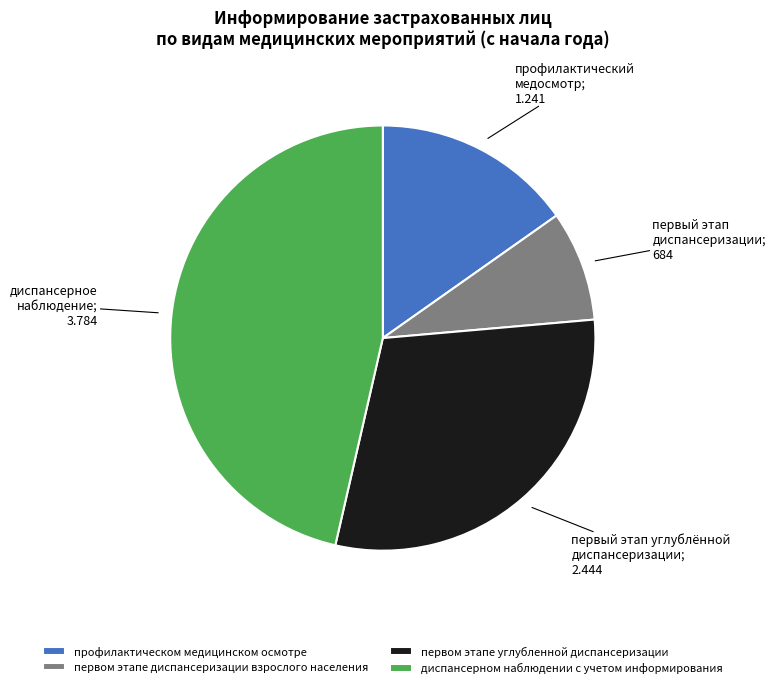

How many segments does this pie chart have?

4